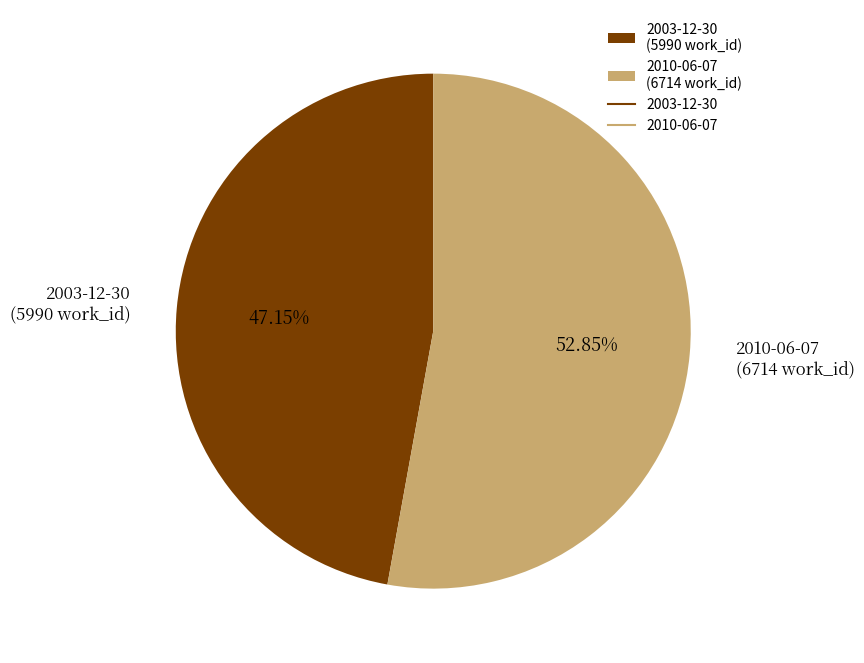

Which has a higher value, 2010-06-07 (6714 work_id) or 2003-12-30 (5990 work_id)?

2010-06-07 (6714 work_id)